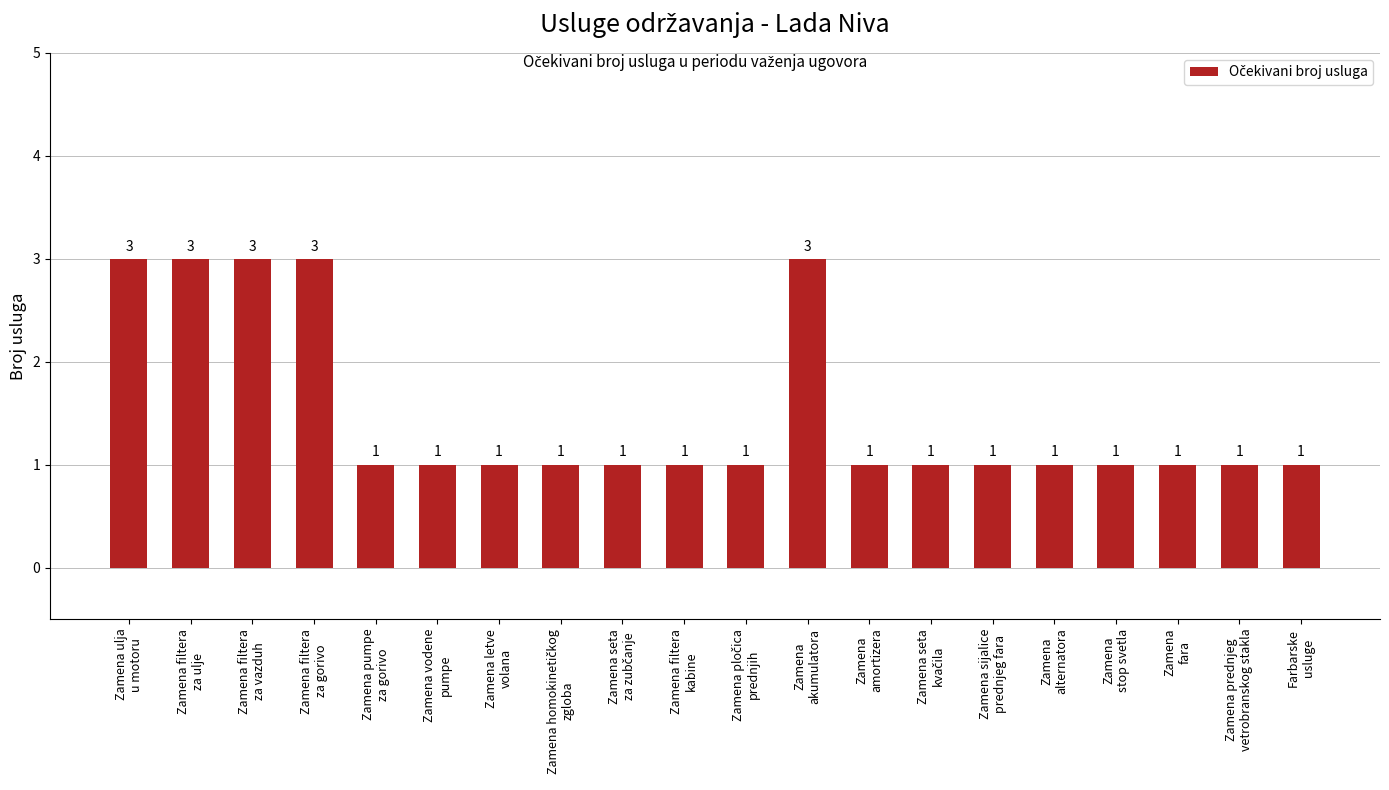

True or false: the data shows 4 at Zamena ulja
u motoru.

False